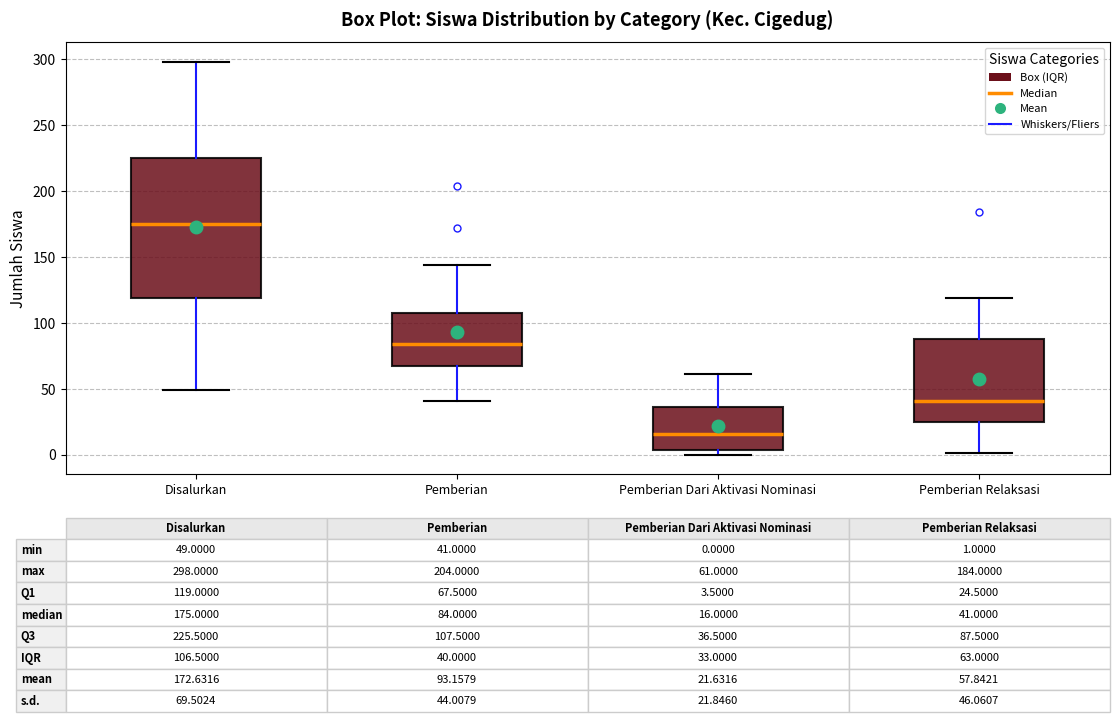

Which box has the highest median line?

Disalurkan